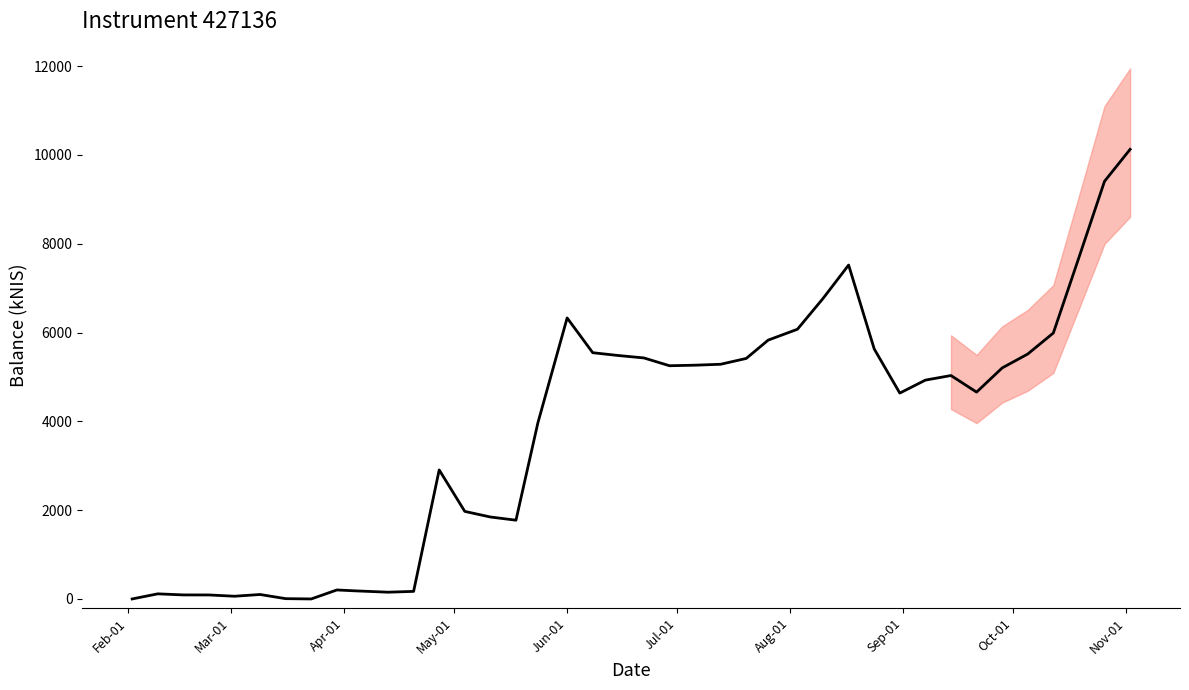

How many data points are above 5032?

20